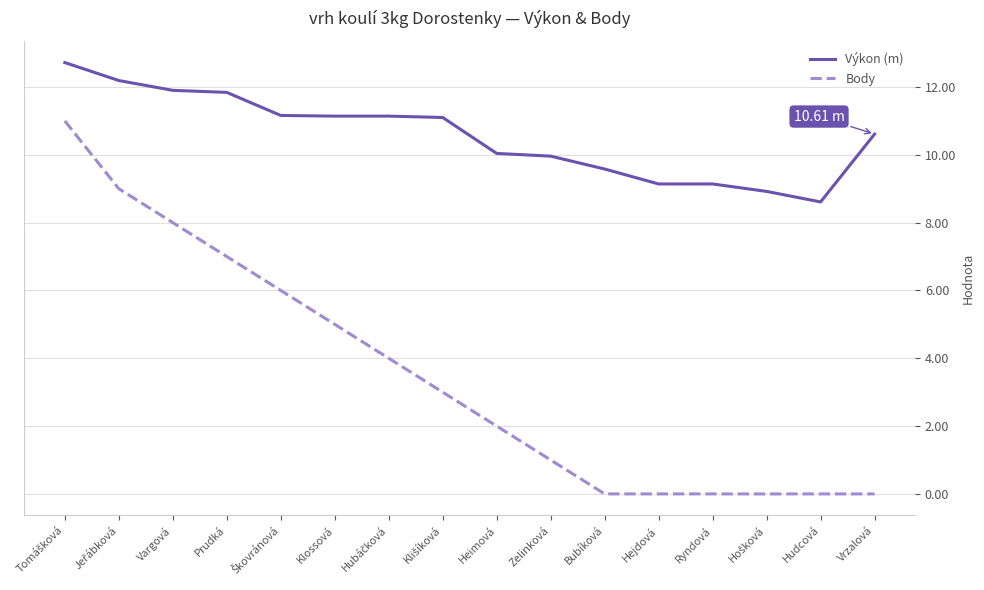

The Body series shows 5.0 at Hudcová. True or false?

False